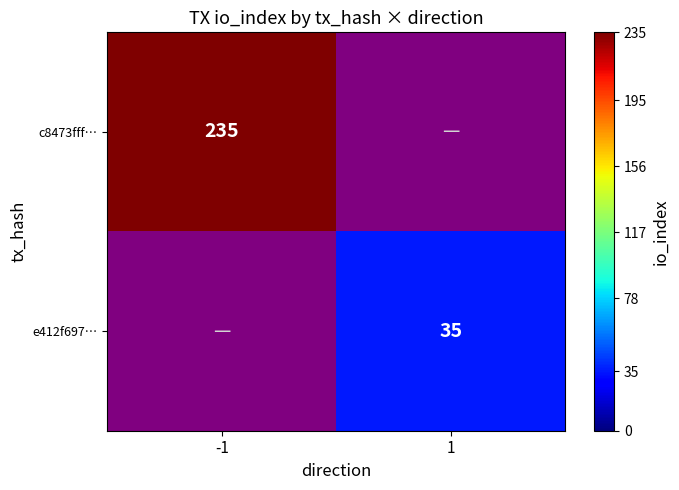

The value of e412f697… at 1 is 35. True or false?

True